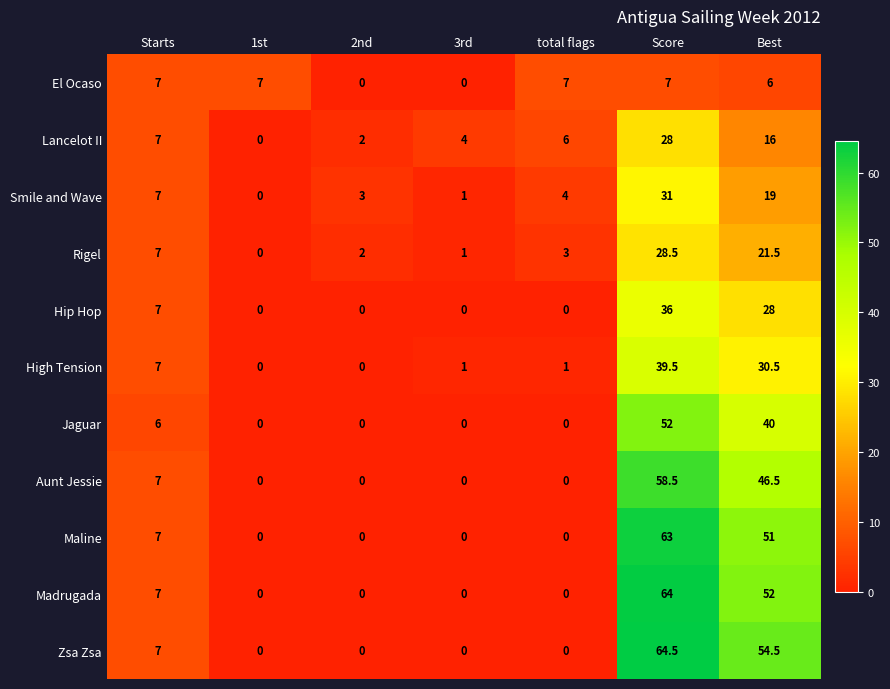

The value of Zsa Zsa at Best is 94.9. True or false?

False